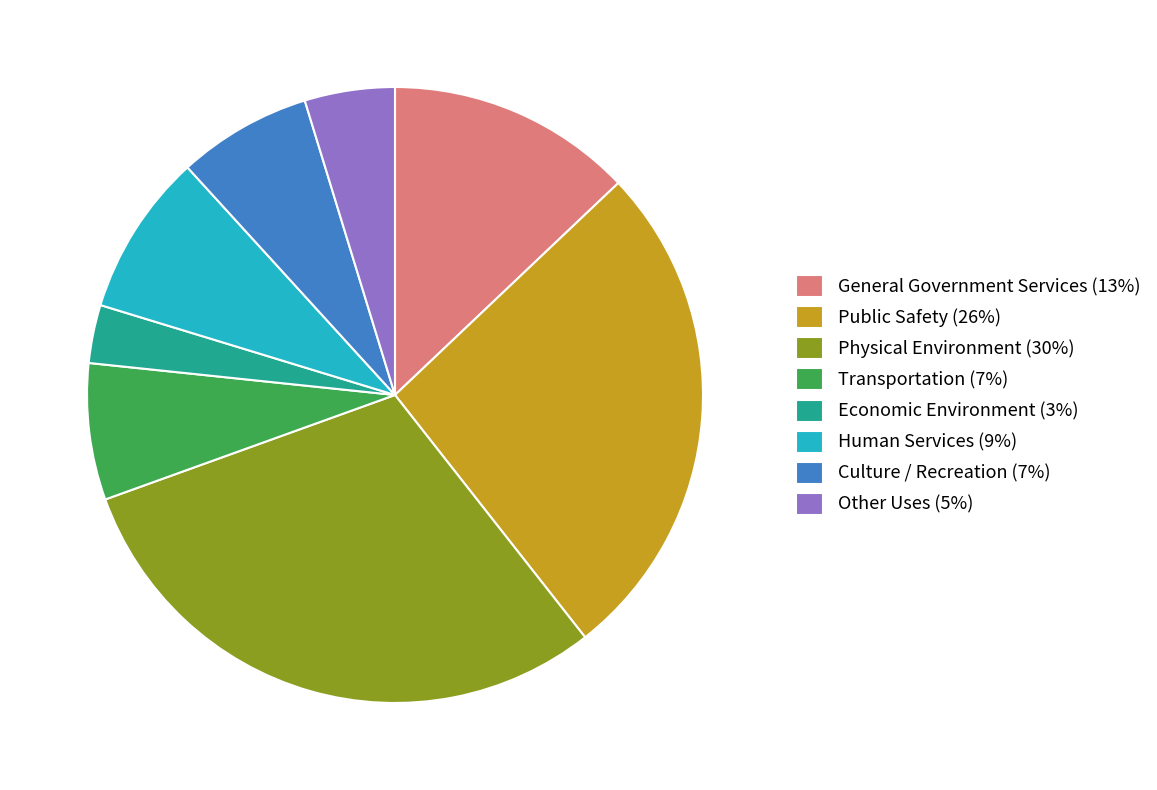

Which slice is the smallest?

Economic Environment